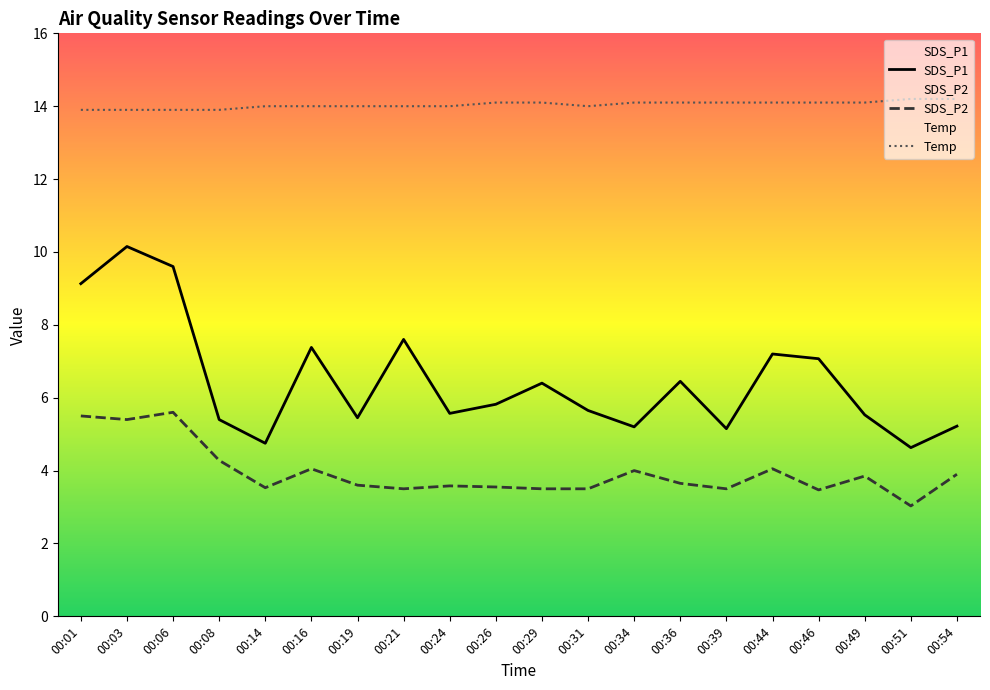

What are all the series names shown in the legend?

SDS_P1, SDS_P2, Temp